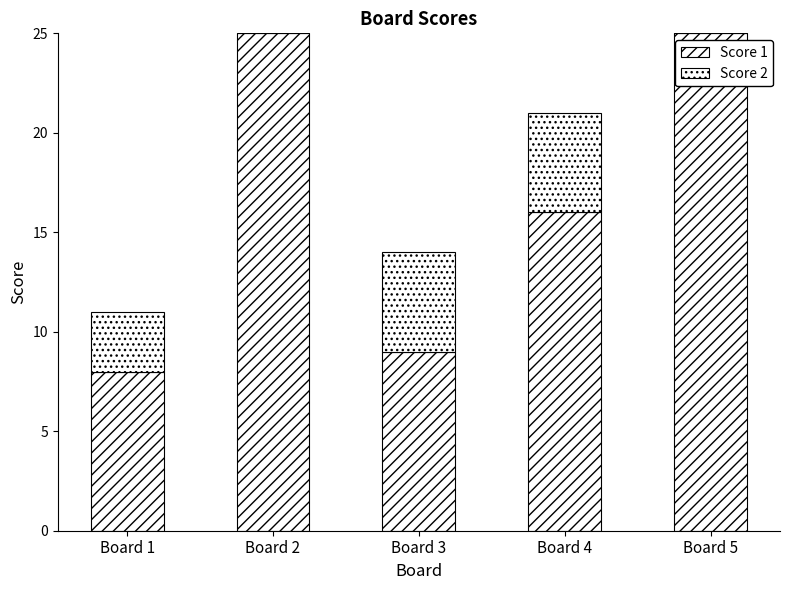

What is the sum of the Score 1 values at Board 1 and Board 4?

24